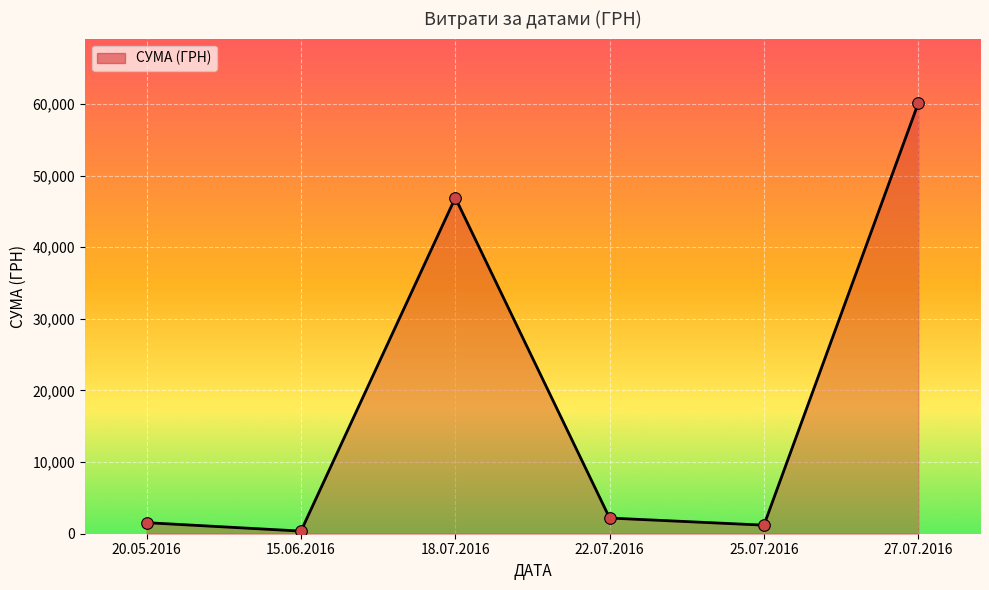

What is the ratio of the value at 22.07.2016 to the value at 27.07.2016?

0.0